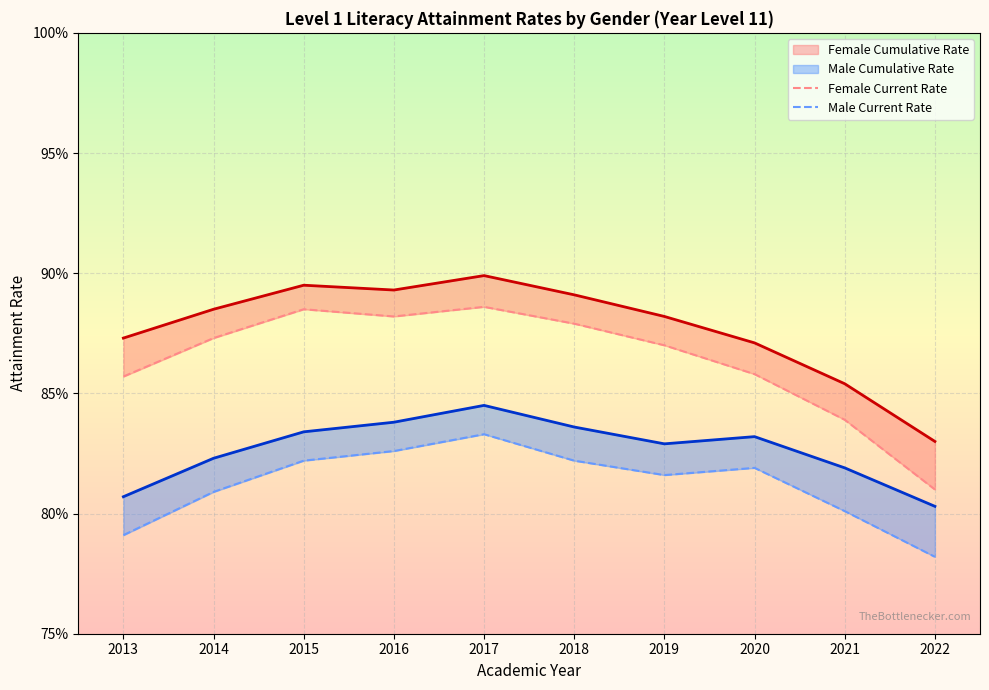

At which category does Male Current Rate reach its first local valley?

2019